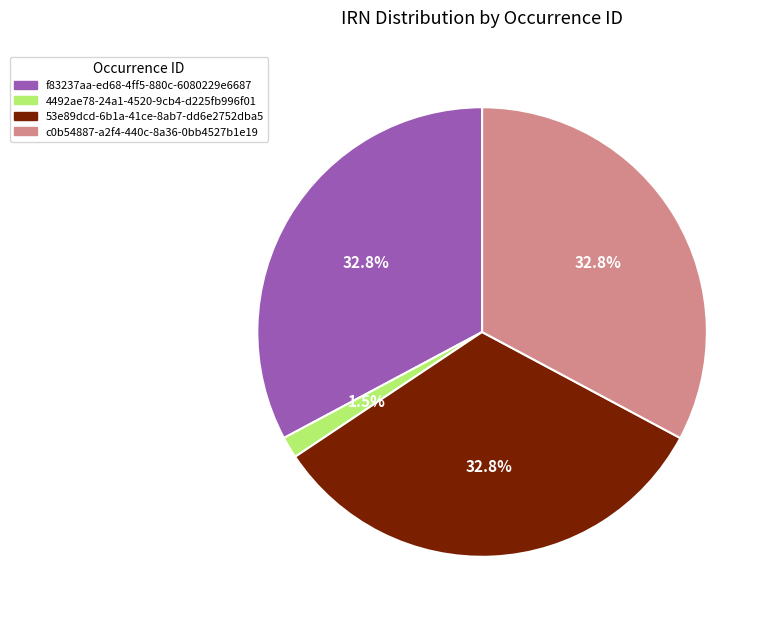

Is there any slice that represents more than half of the pie?

No